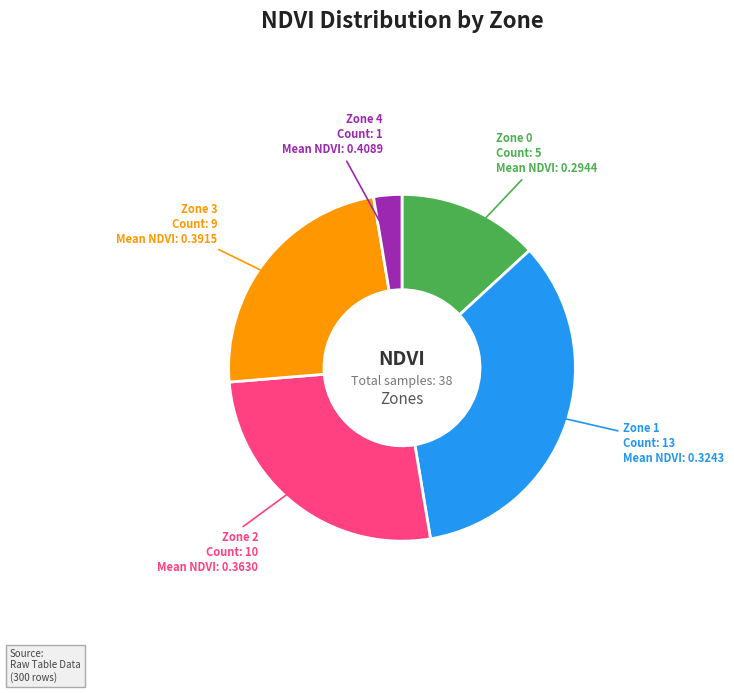

How many slices are in this pie chart?

5